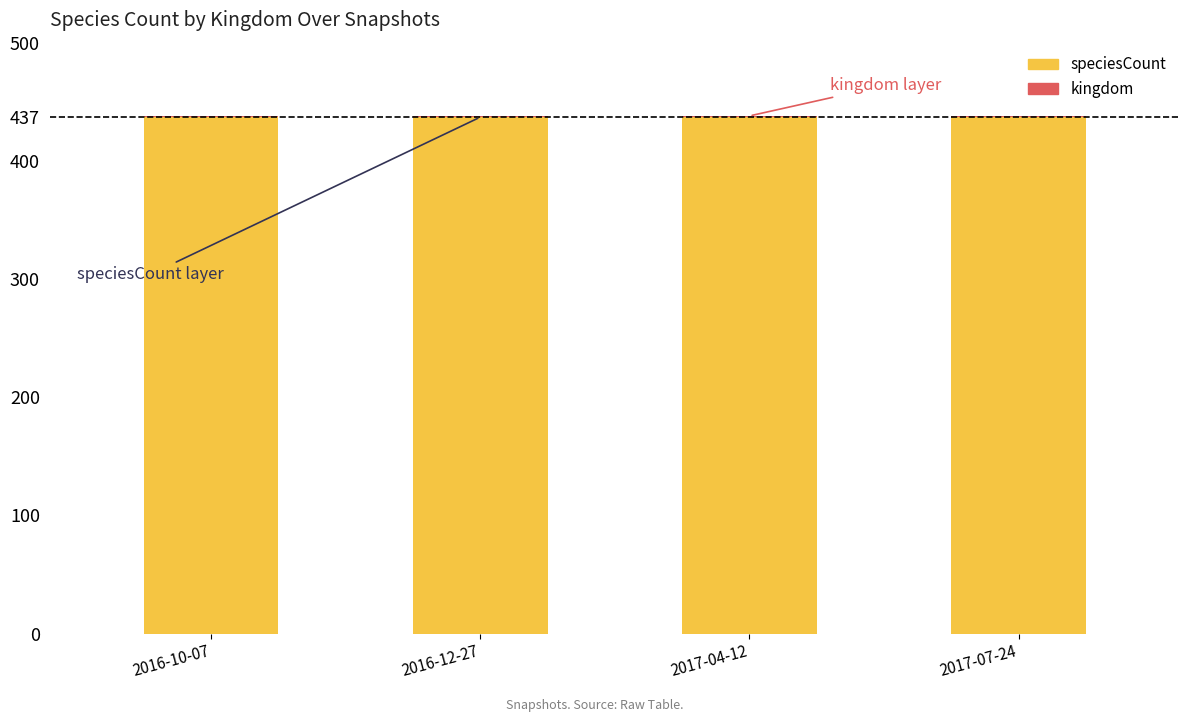

The value of speciesCount at 2016-10-07 is 437. True or false?

True